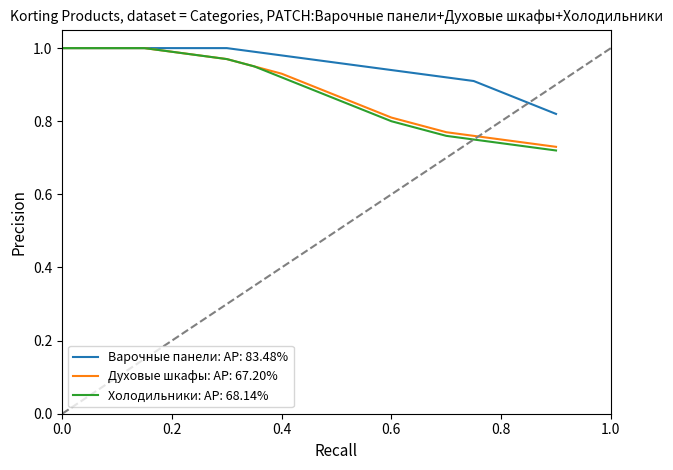

The value of Варочные панели at 3 is 0.1. True or false?

False